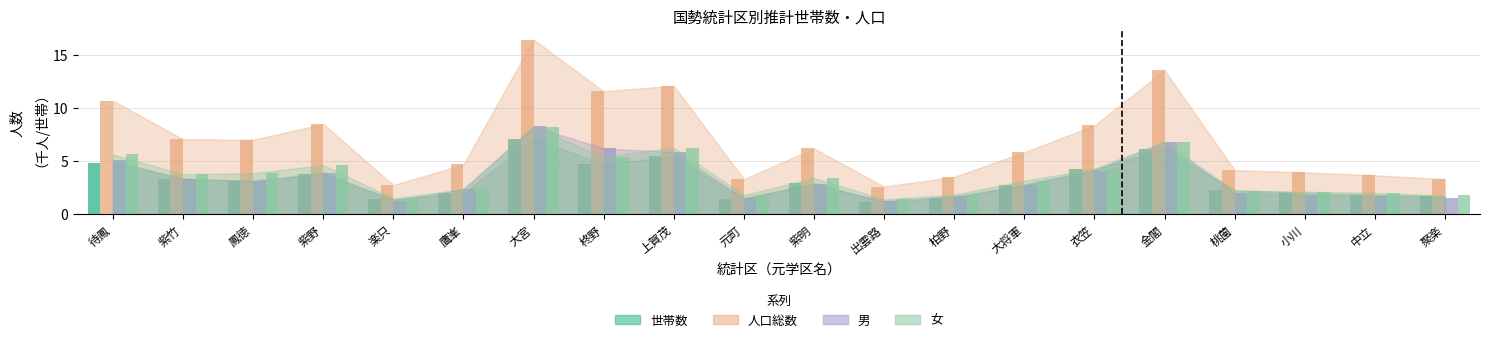

Which has a higher value, 大宮 or 柊野?

大宮